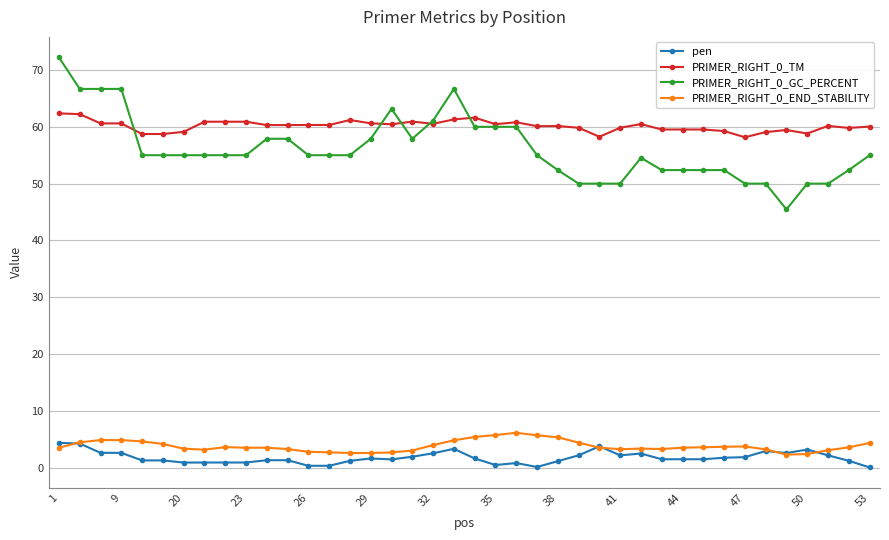

Does the chart display data point markers on the line(s)?

Yes